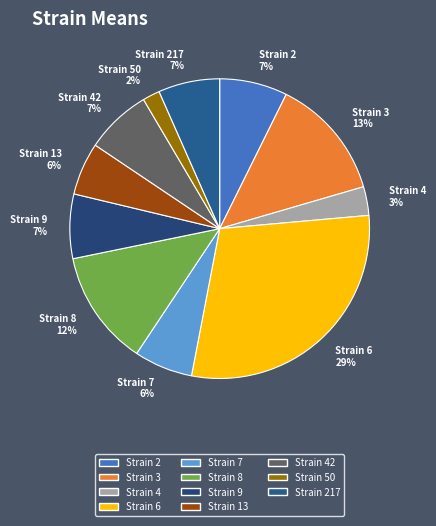

Count the number of slices in the pie.

11